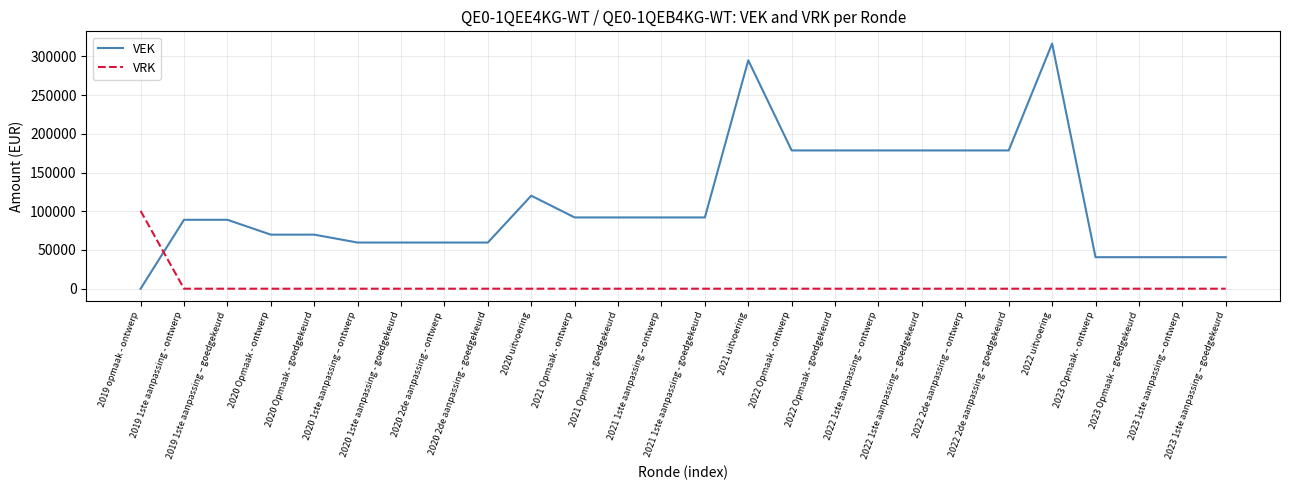

At which label does VRK reach its peak?

2019 opmaak - ontwerp